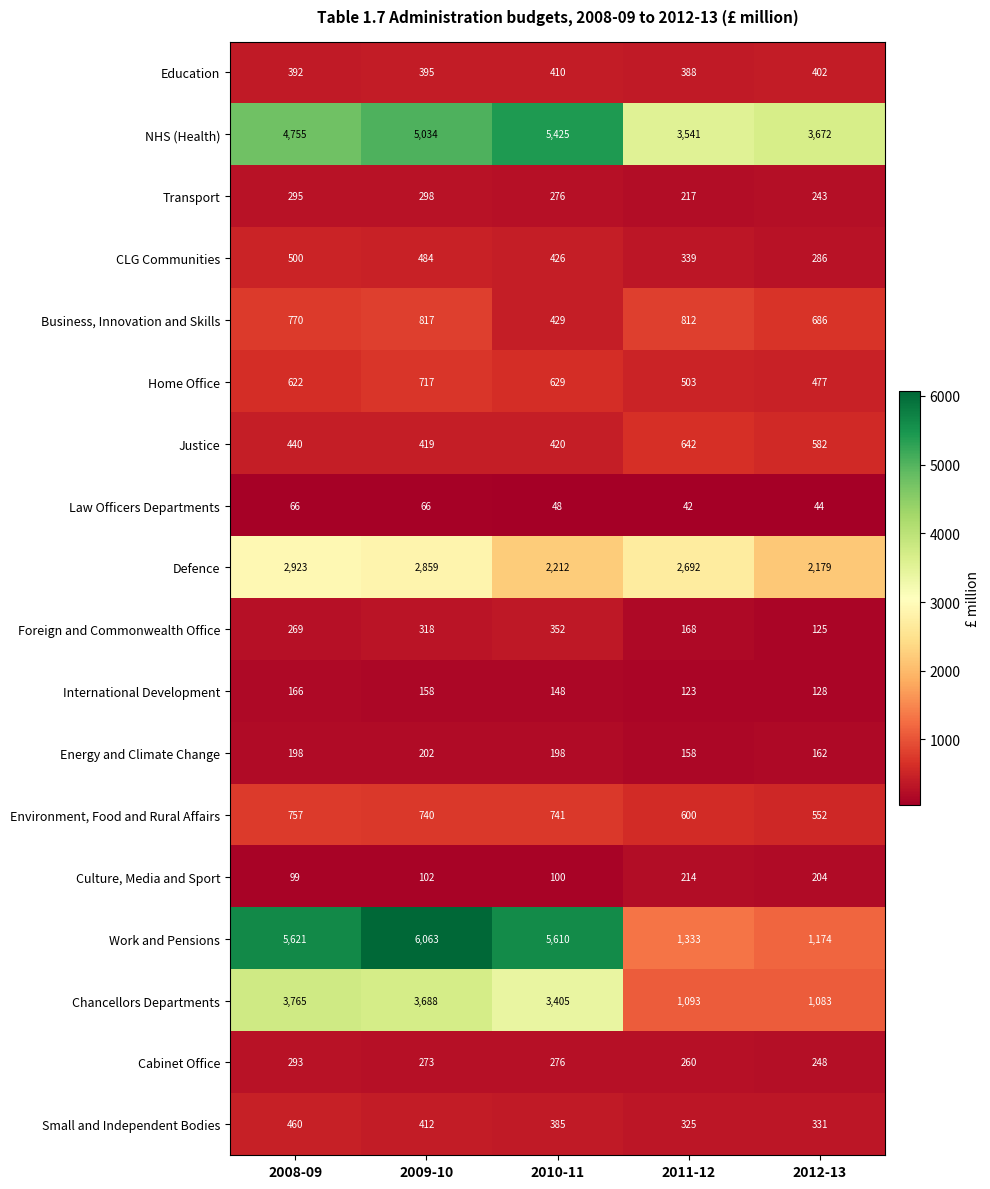

The Culture, Media and Sport series shows 140 at 2012-13. True or false?

False